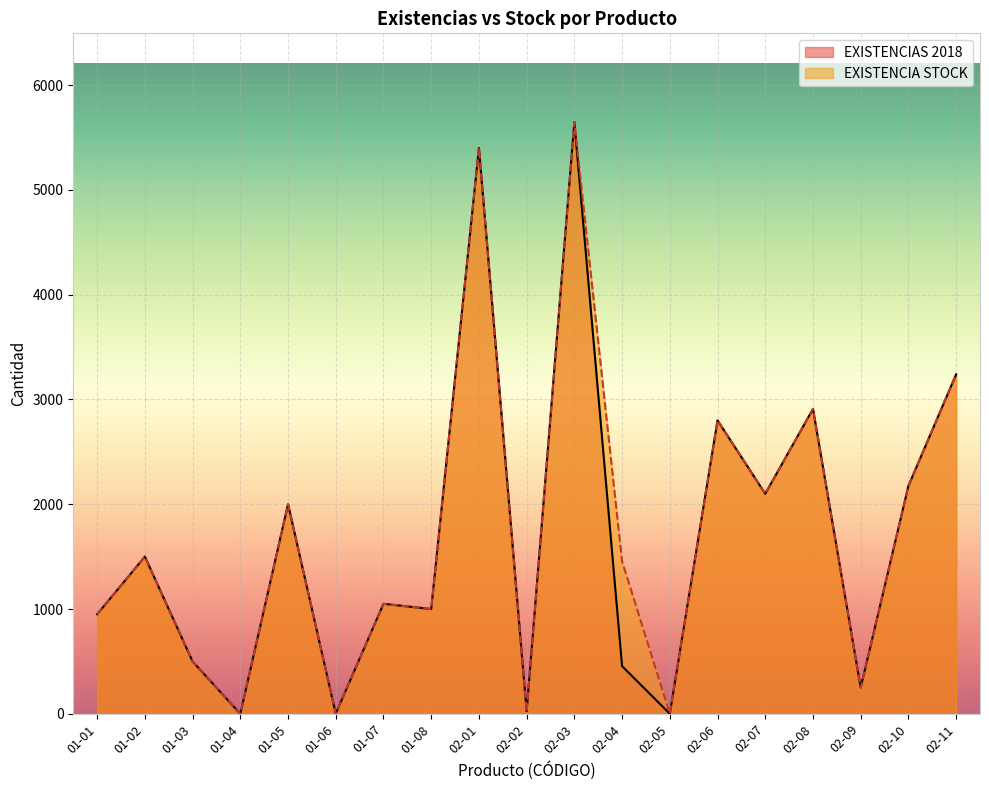

Is it true that EXISTENCIA STOCK equals 11.7 at 02-02?

False